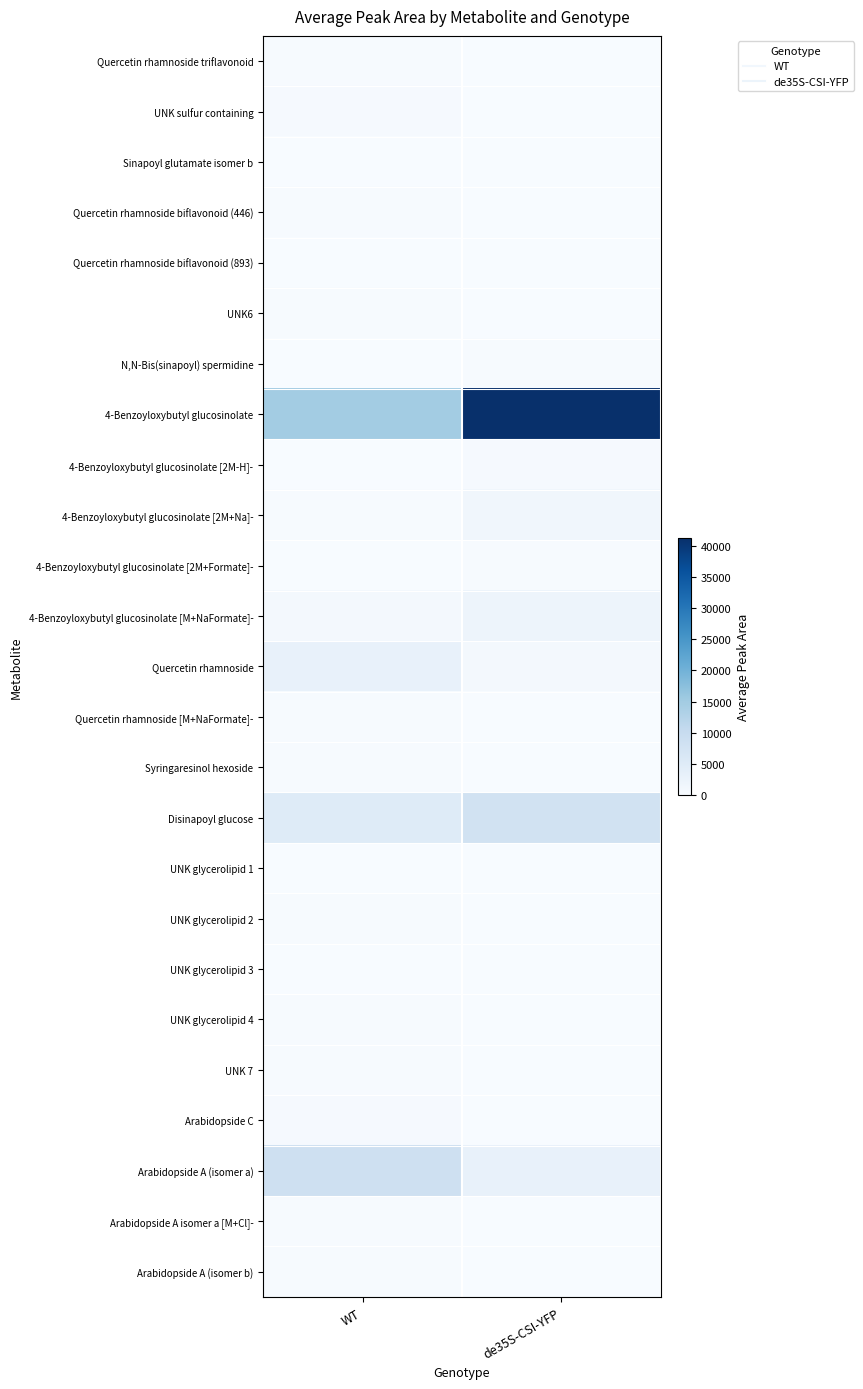

Reading left to right, what are all the values shown in this chart?

Quercetin rhamnoside triflavonoid: WT=254.3	de35S-CSI-YFP=51.4
UNK sulfur containing: WT=346.7	de35S-CSI-YFP=54.6
Sinapoyl glutamate isomer b: WT=89.5	de35S-CSI-YFP=160.3
Quercetin rhamnoside biflavonoid (446): WT=208.9	de35S-CSI-YFP=17.2
Quercetin rhamnoside biflavonoid (893): WT=153.5	de35S-CSI-YFP=16.6
UNK6: WT=166.5	de35S-CSI-YFP=32.4
N,N-Bis(sinapoyl) spermidine: WT=128.9	de35S-CSI-YFP=321.4
4-Benzoyloxybutyl glucosinolate: WT=14700.6	de35S-CSI-YFP=41304.9
4-Benzoyloxybutyl glucosinolate [2M-H]-: WT=49.5	de35S-CSI-YFP=476.1
4-Benzoyloxybutyl glucosinolate [2M+Na]-: WT=256.4	de35S-CSI-YFP=1306.3
4-Benzoyloxybutyl glucosinolate [2M+Formate]-: WT=33.3	de35S-CSI-YFP=250.4
4-Benzoyloxybutyl glucosinolate [M+NaFormate]-: WT=950.4	de35S-CSI-YFP=1954.3
Quercetin rhamnoside: WT=2908.9	de35S-CSI-YFP=705.6
Quercetin rhamnoside [M+NaFormate]-: WT=205.6	de35S-CSI-YFP=35.8
Syringaresinol hexoside: WT=241.1	de35S-CSI-YFP=78.9
Disinapoyl glucose: WT=5140.8	de35S-CSI-YFP=7882.6
UNK glycerolipid 1: WT=118.8	de35S-CSI-YFP=38.9
UNK glycerolipid 2: WT=225.5	de35S-CSI-YFP=71.6
UNK glycerolipid 3: WT=117.4	de35S-CSI-YFP=45.3
UNK glycerolipid 4: WT=211.7	de35S-CSI-YFP=66.4
UNK 7: WT=191.8	de35S-CSI-YFP=77.5
Arabidopside C: WT=325.2	de35S-CSI-YFP=64.8
Arabidopside A (isomer a): WT=8536.6	de35S-CSI-YFP=2975.4
Arabidopside A isomer a [M+Cl]-: WT=307.0	de35S-CSI-YFP=119.0
Arabidopside A (isomer b): WT=209.5	de35S-CSI-YFP=71.7